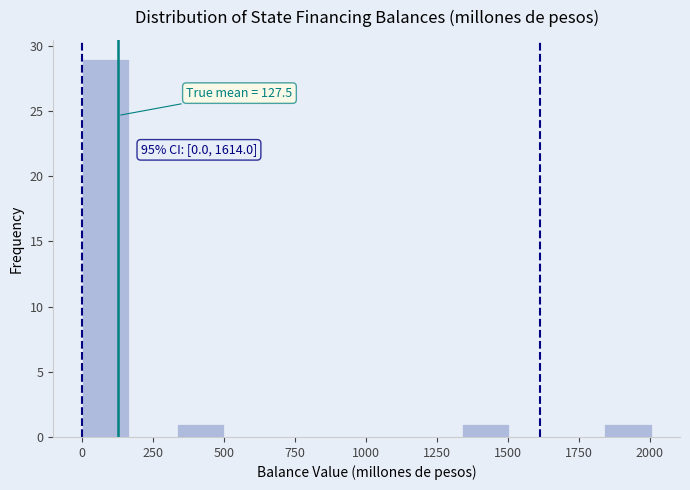

Around what value on the x-axis is the tallest bar? Give the approximate position of its centre, as read against the axis.

100